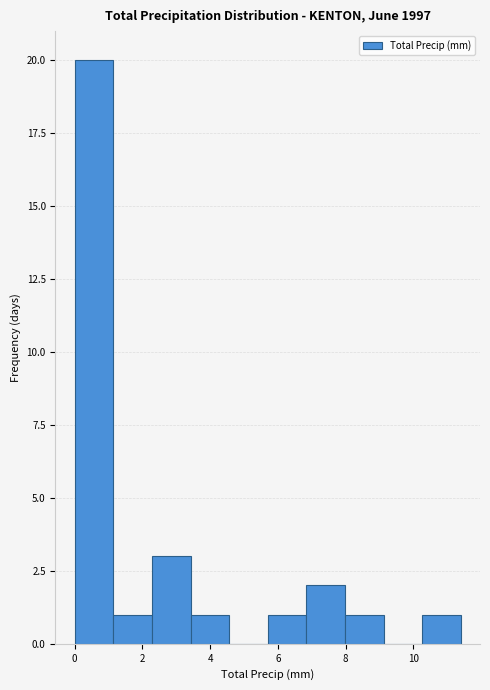

Which range on the x-axis has the tallest bar?

0.00 to 1.14